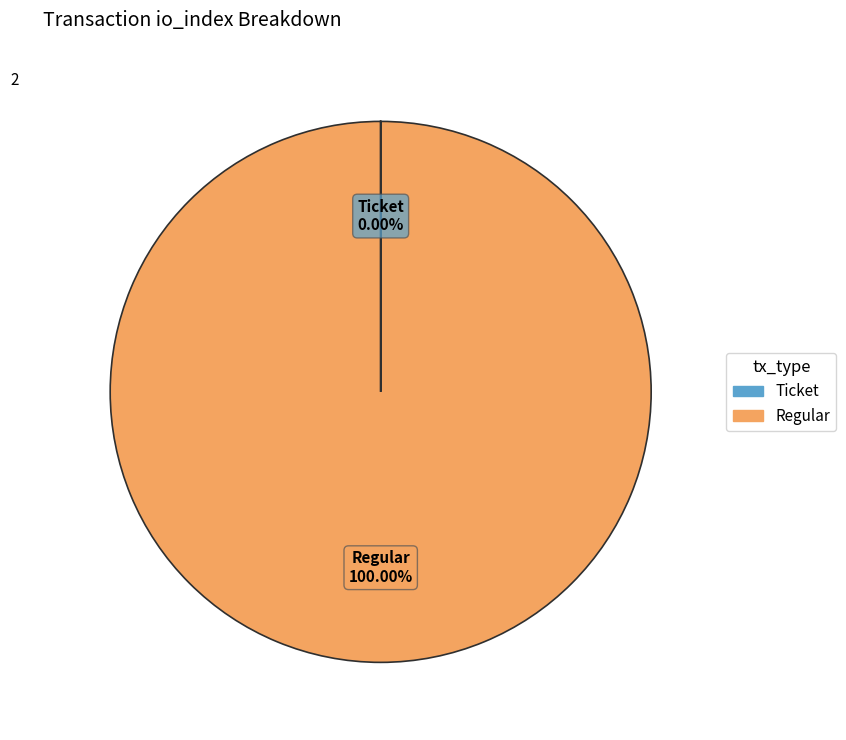

What is the majority slice?

Regular